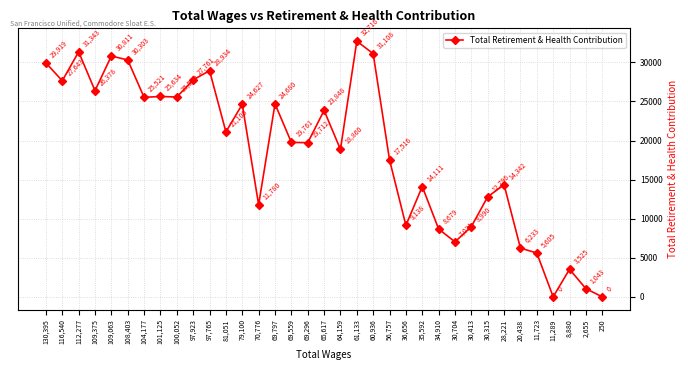

What is the ratio of the value at 56,757 to the value at 109,375?

0.7